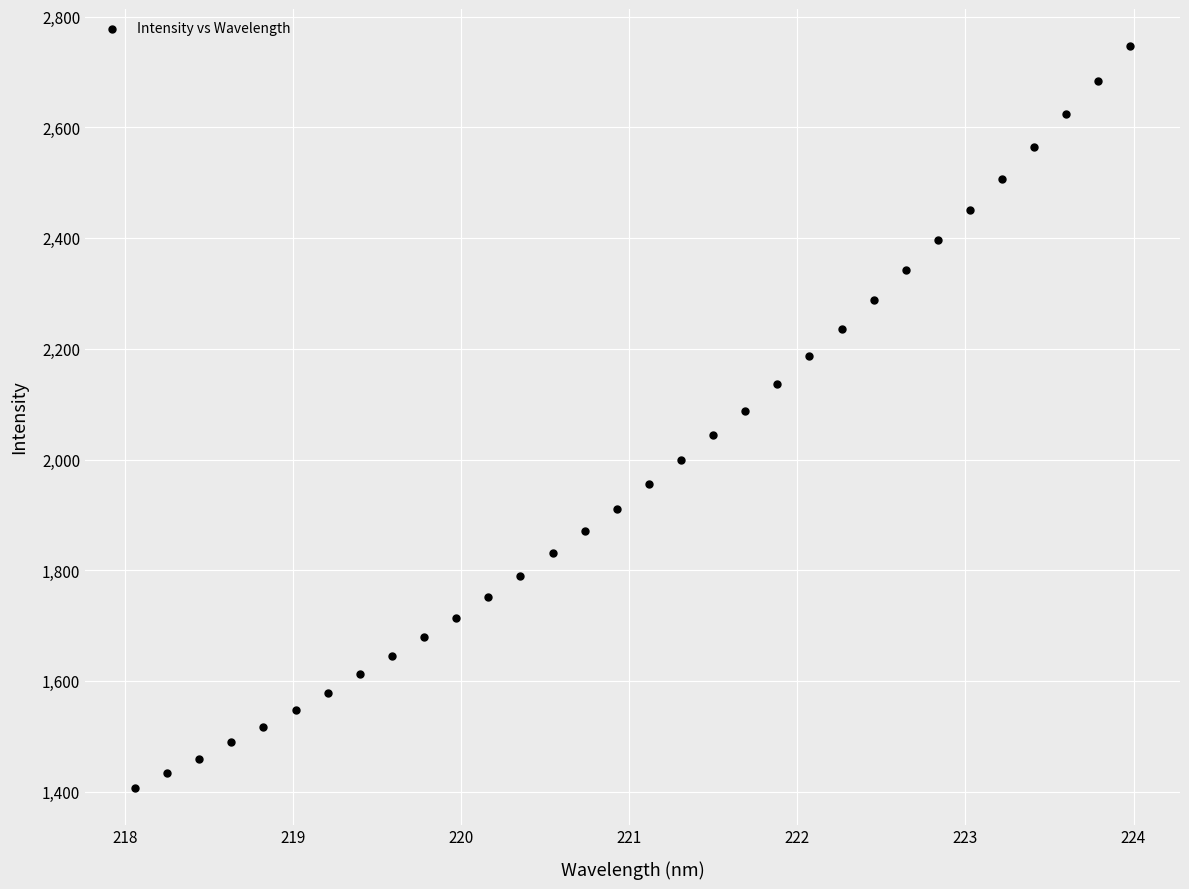

What is the range of X values (max minus min)?

5.9